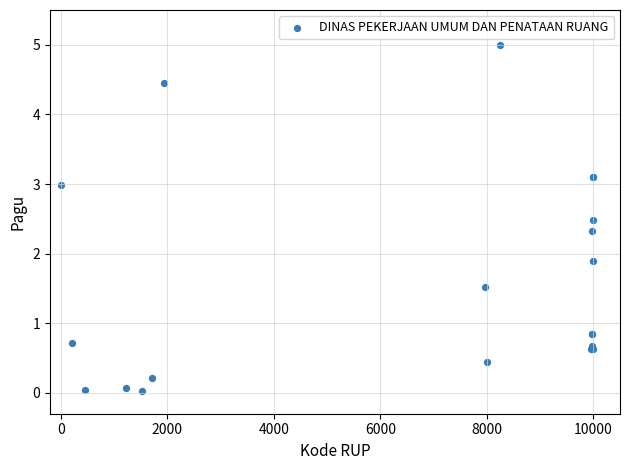

What Y value in the scatter plot is closest to 2?

1.9